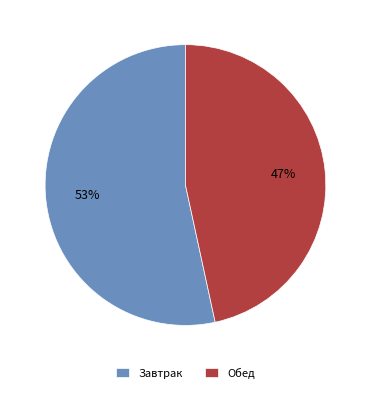

How many segments does this pie chart have?

2